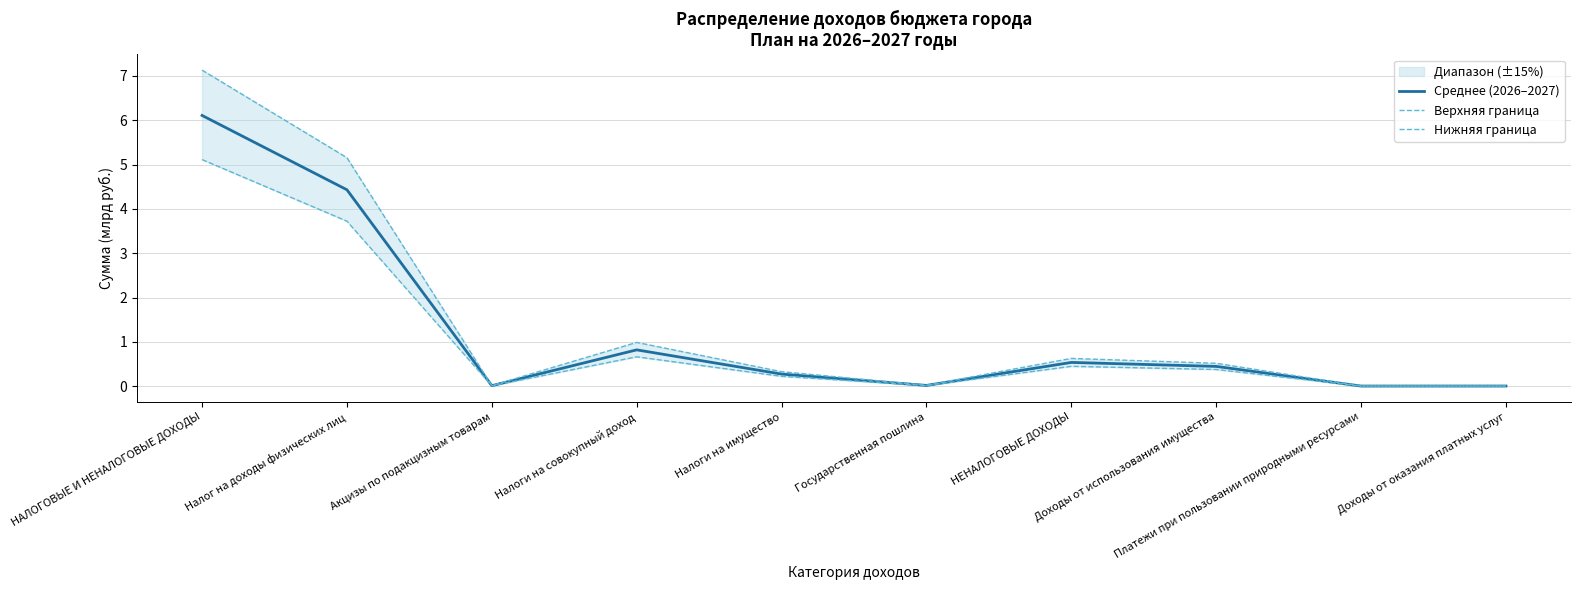

How many lines are shown in the chart?

3